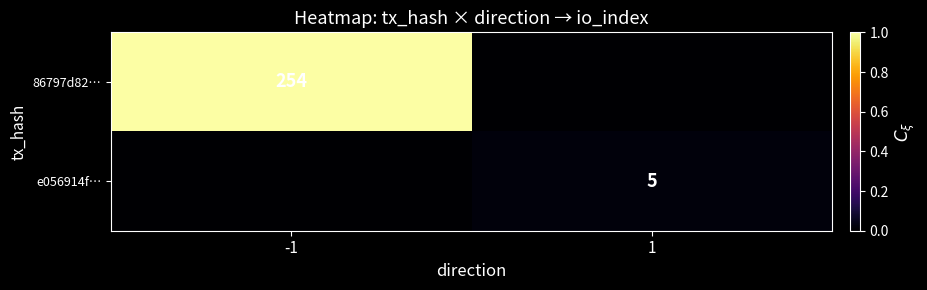

The value of 86797d82… at -1 is 113. True or false?

False